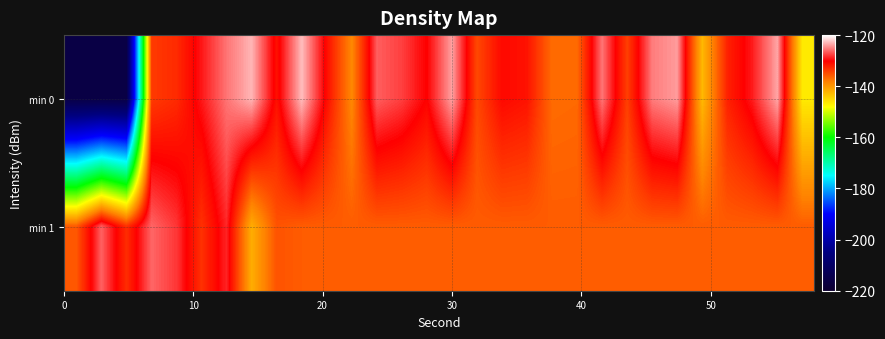

Reading left to right, extract all data points from this chart.

min 0: -215.8	-215.8	-215.8	-133.7	-132.7	-129.2	-125.5	-123.0	-131.1	-122.7	-130.8	-138.7	-126.4	-127.6	-130.1	-123.7	-134.5	-130.5	-131.2	-136.8	-136.6	-125.5	-134.0	-125.2	-124.0	-142.6	-132.1	-129.0	-123.6	-146.4
min 1: -135.5	-126.2	-132.8	-126.1	-128.0	-133.1	-128.6	-141.6	-135.2	-135.8	-135.8	-135.8	-135.8	-135.8	-135.8	-135.8	-135.8	-135.8	-135.8	-135.8	-135.8	-135.8	-135.8	-135.8	-135.8	-135.8	-135.8	-135.8	-135.8	-135.8